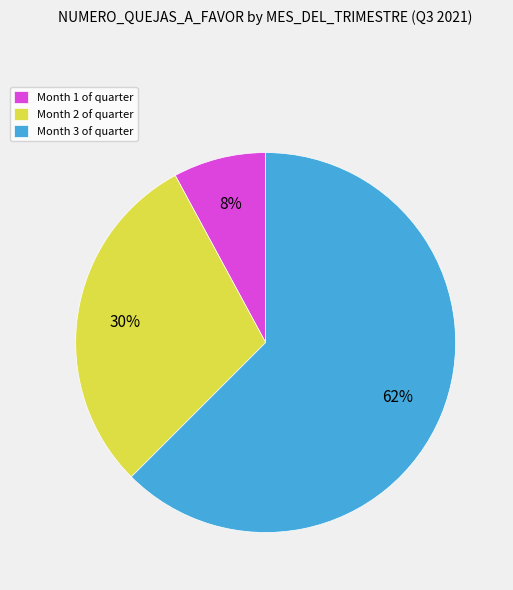

Do Month 1 of quarter and Month 3 of quarter together represent more than half of the pie?

Yes